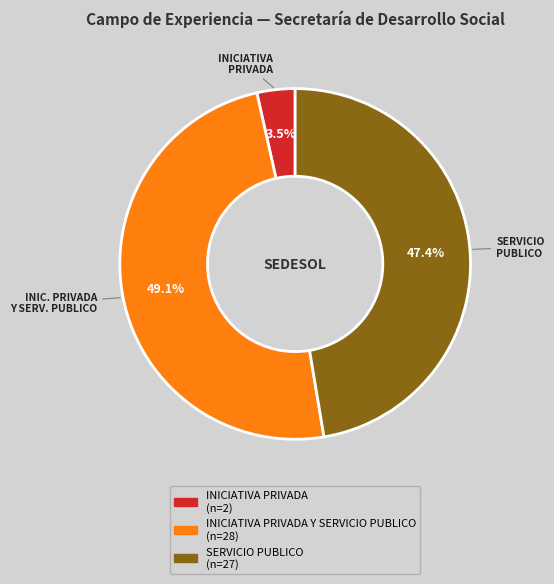

Does any single category account for the majority?

No